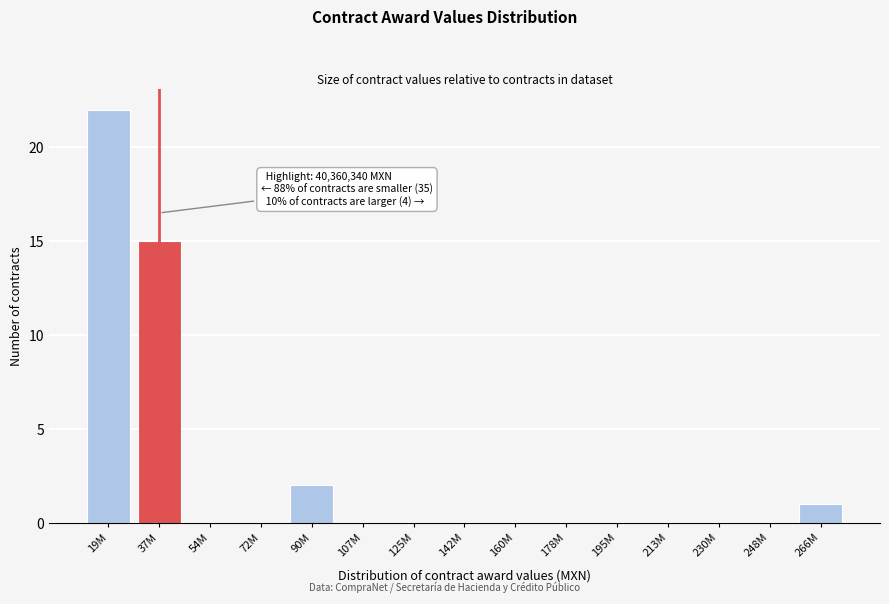

Reading left to right, what are all the values shown in this chart?

19M=22	37M=15	54M=0	72M=0	90M=2	107M=0	125M=0	142M=0	160M=0	178M=0	195M=0	213M=0	230M=0	248M=0	266M=1